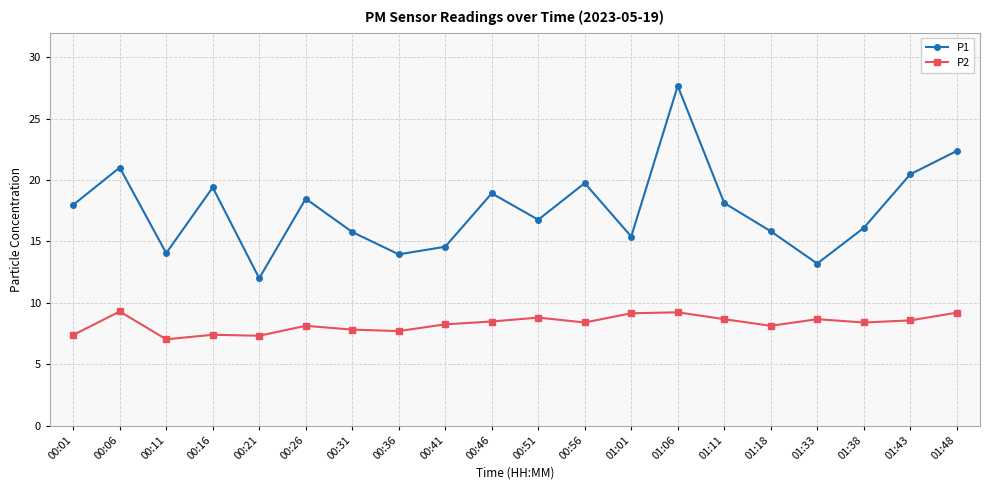

List the series in order of their peak value, highest first.

P1, P2